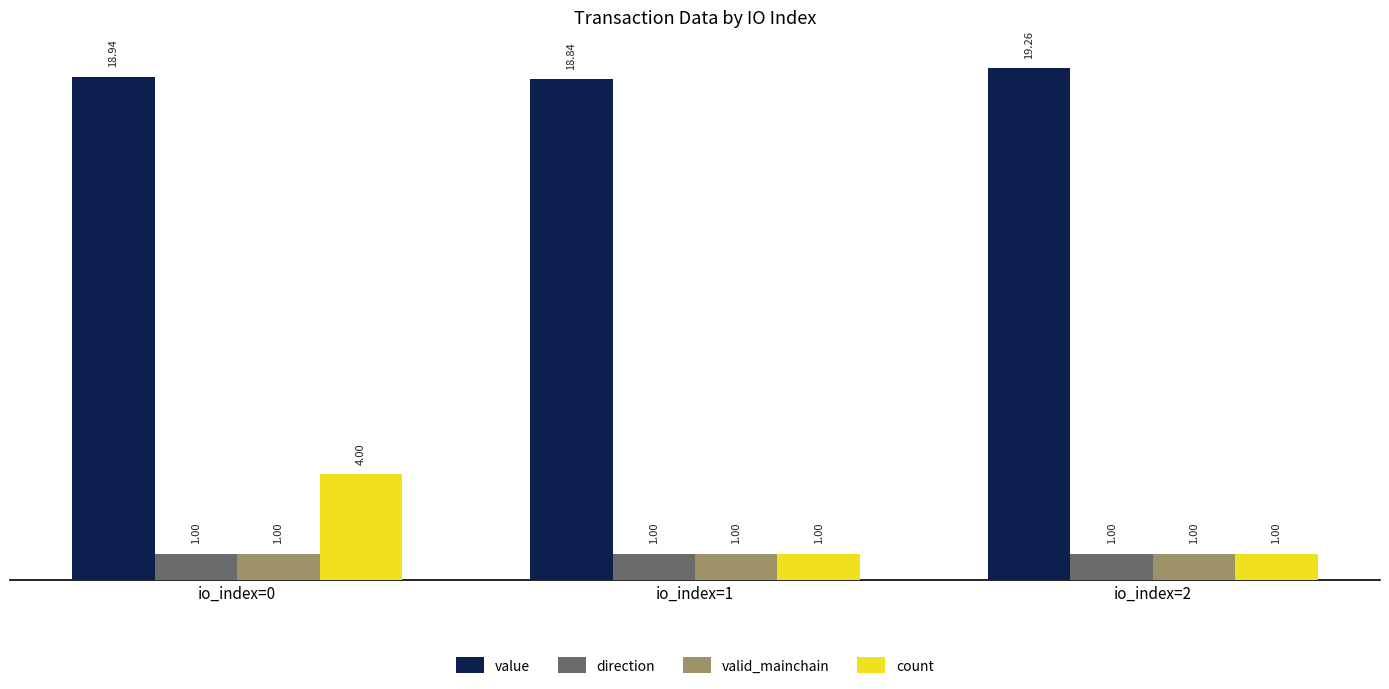

Which series has the largest range (max minus min)?

count